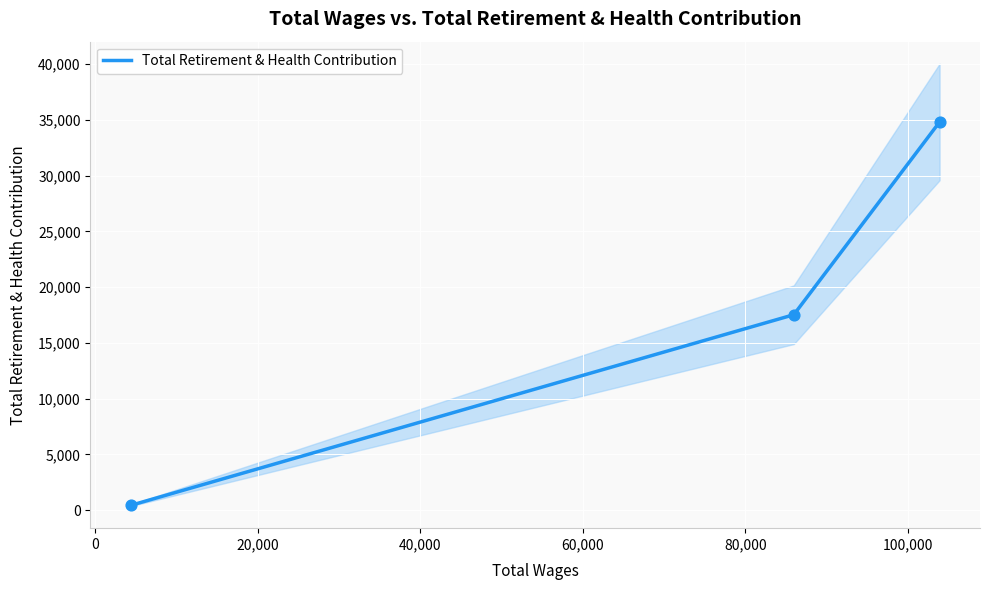

What is the highest value of the Total Retirement & Health Contribution series?

34798